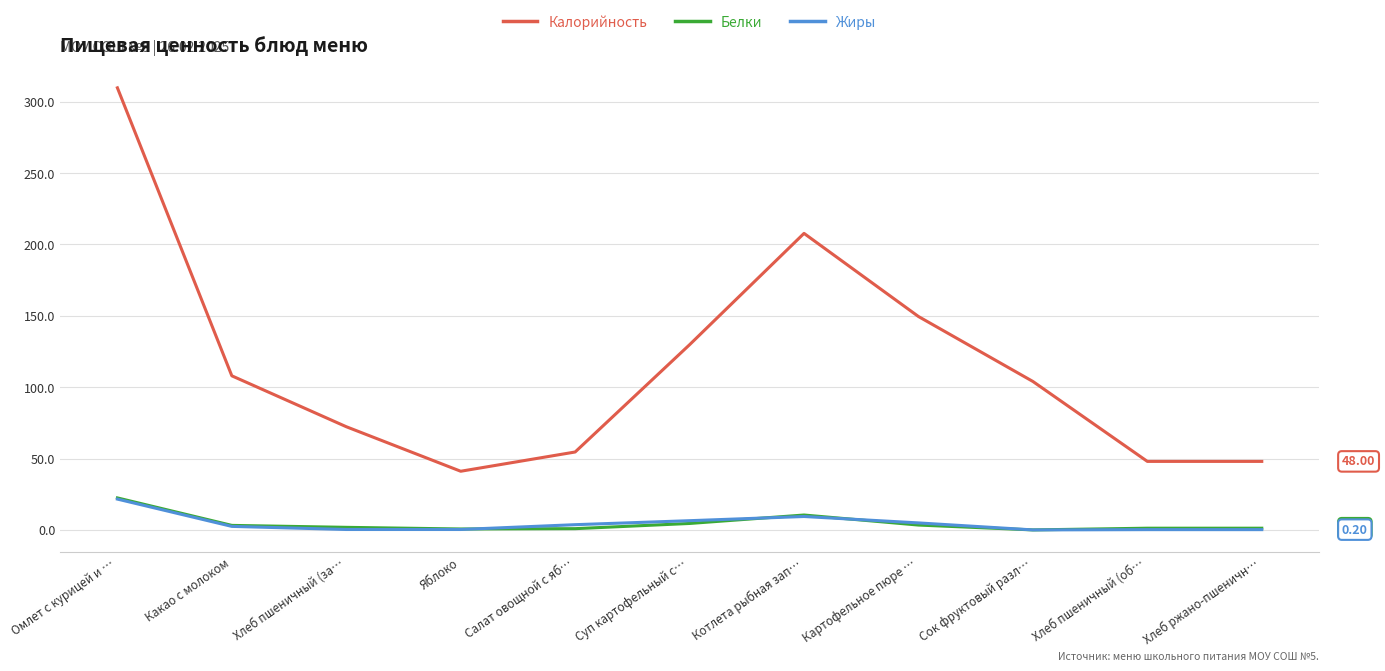

Which label corresponds to the largest value in the chart?

Омлет с курицей и …